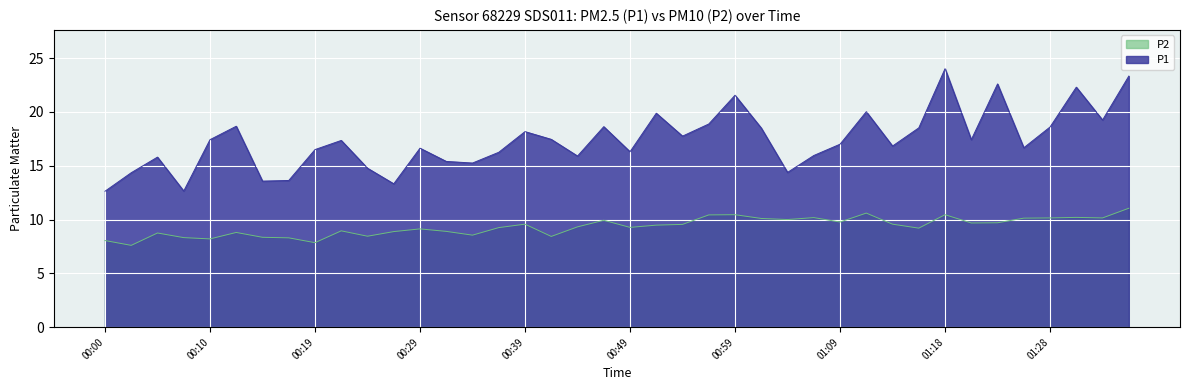

What is the difference between the highest and lowest values at 01:06?

5.8